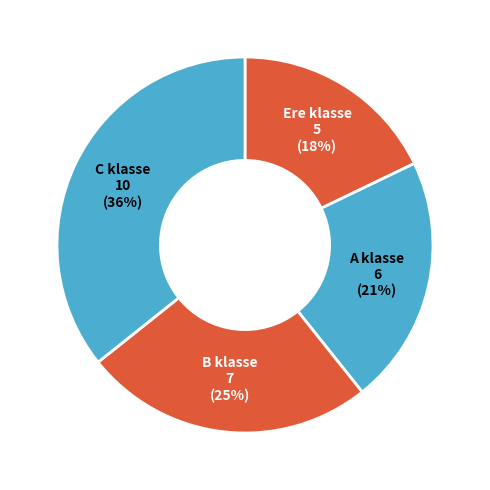

Count the number of slices in the pie.

4